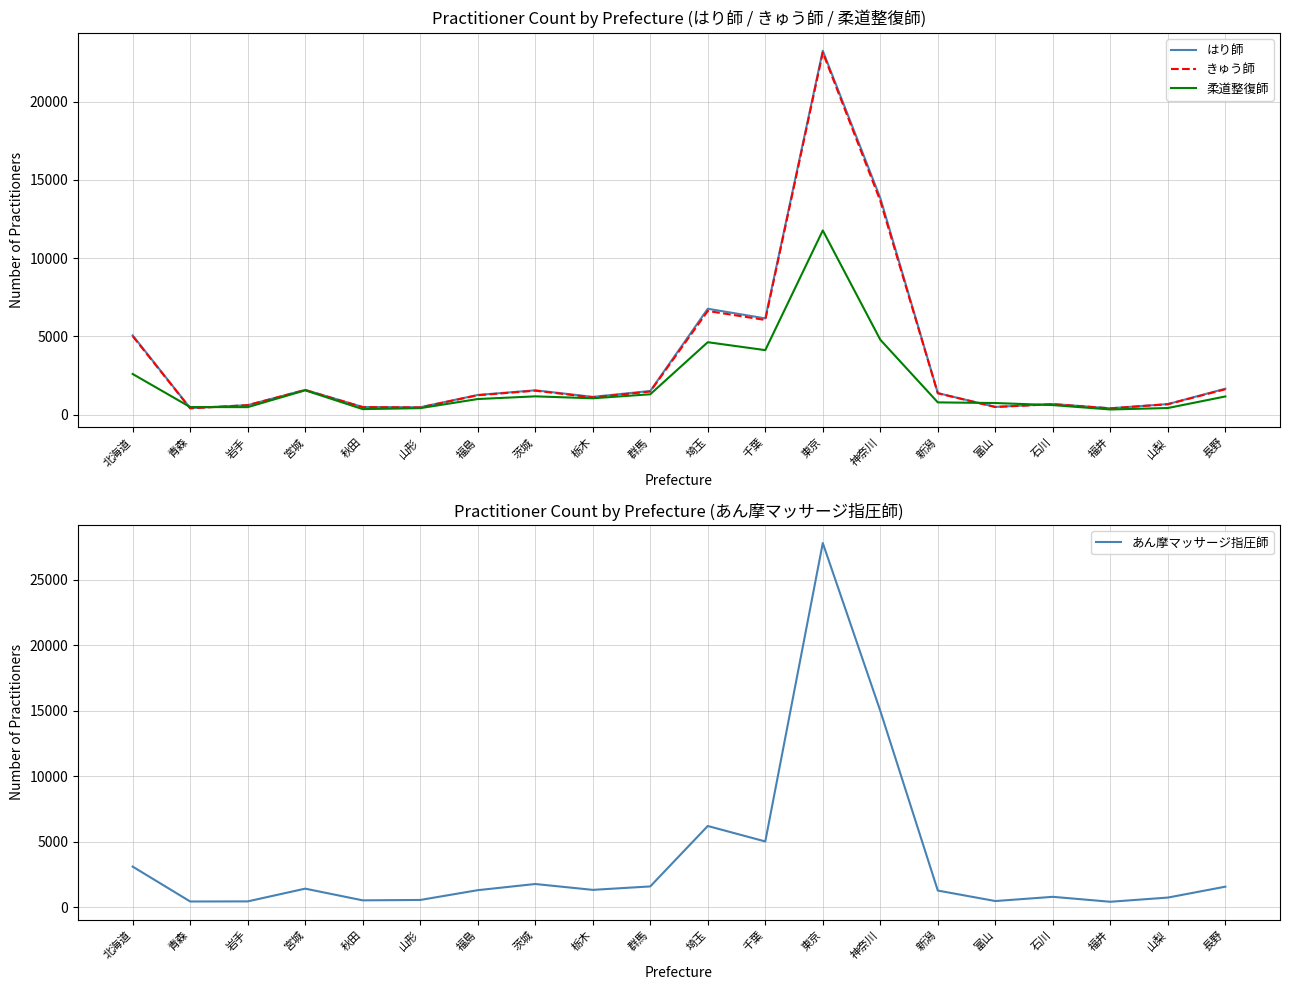

Which series has the largest total across all categories?

あん摩マッサージ指圧師